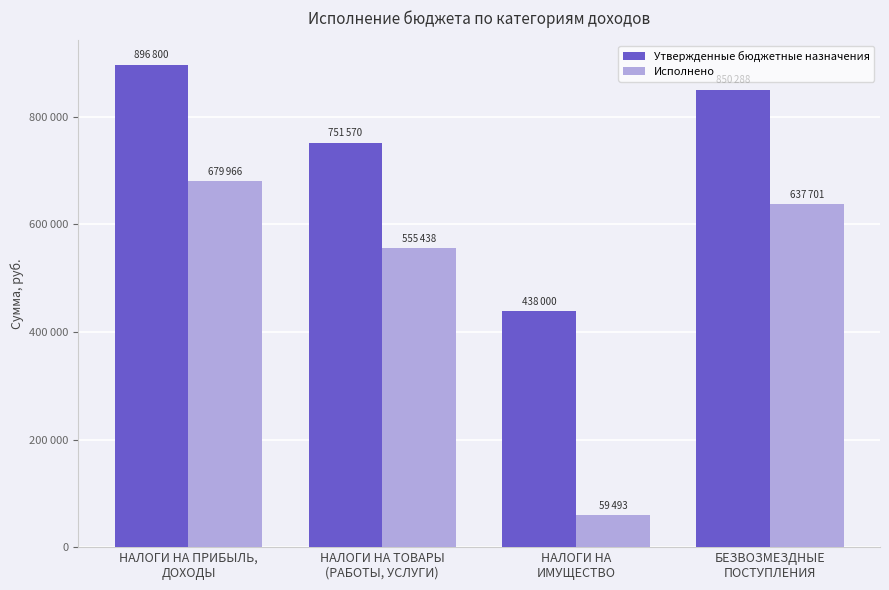

Are the bars grouped side by side (vs. stacked)?

Yes